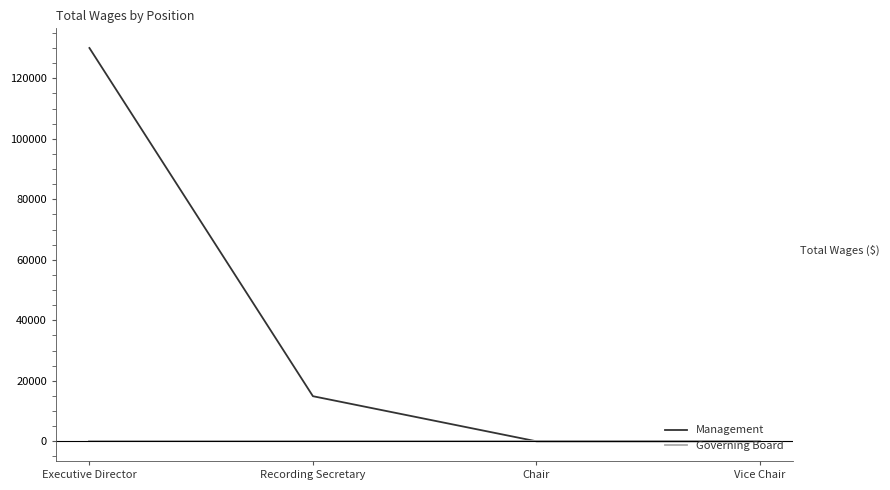

Which series has the widest spread of values?

Management